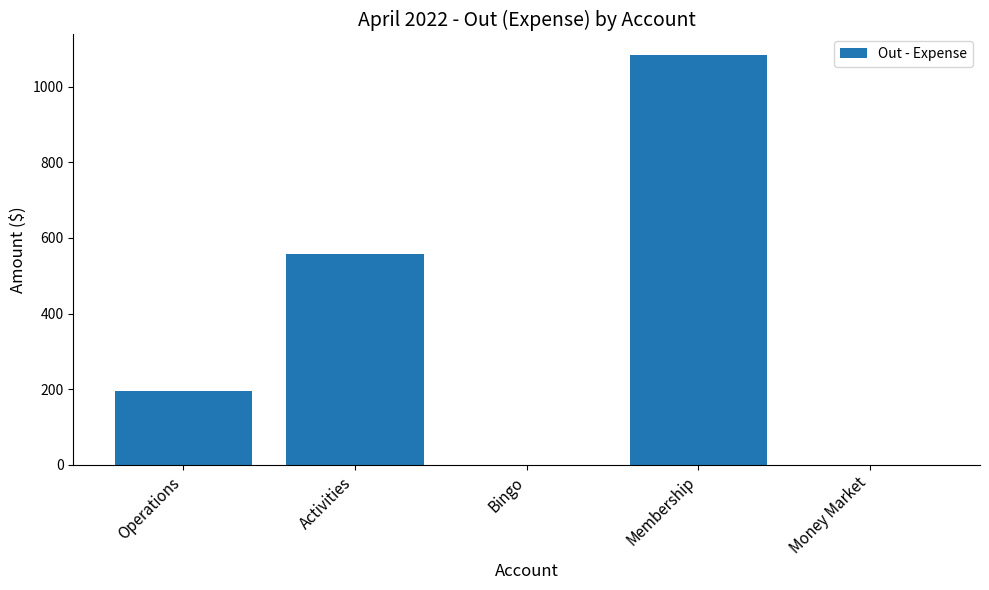

The value at Activities is 558.5. True or false?

True